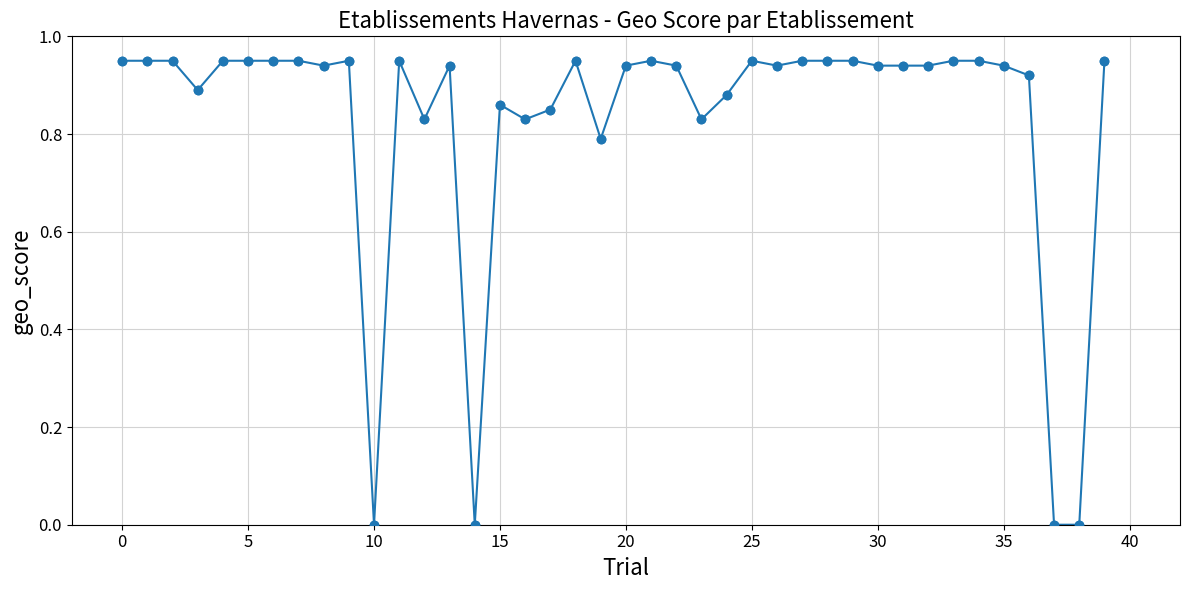

What is the sum of all values?

33.2